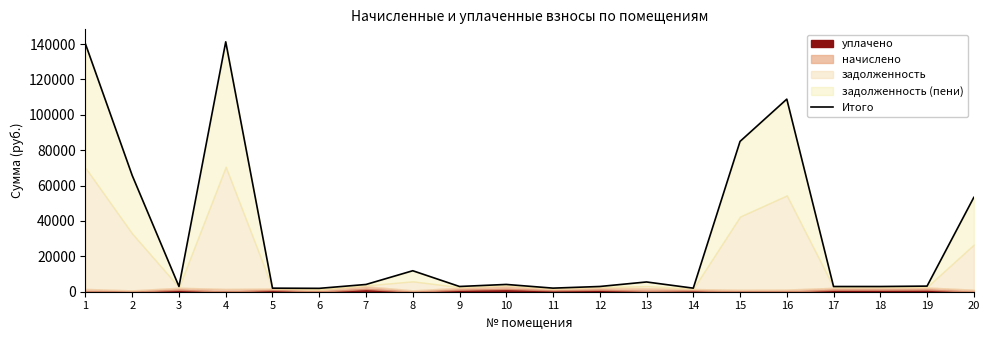

At which category does the chart reach its peak across all series?

4